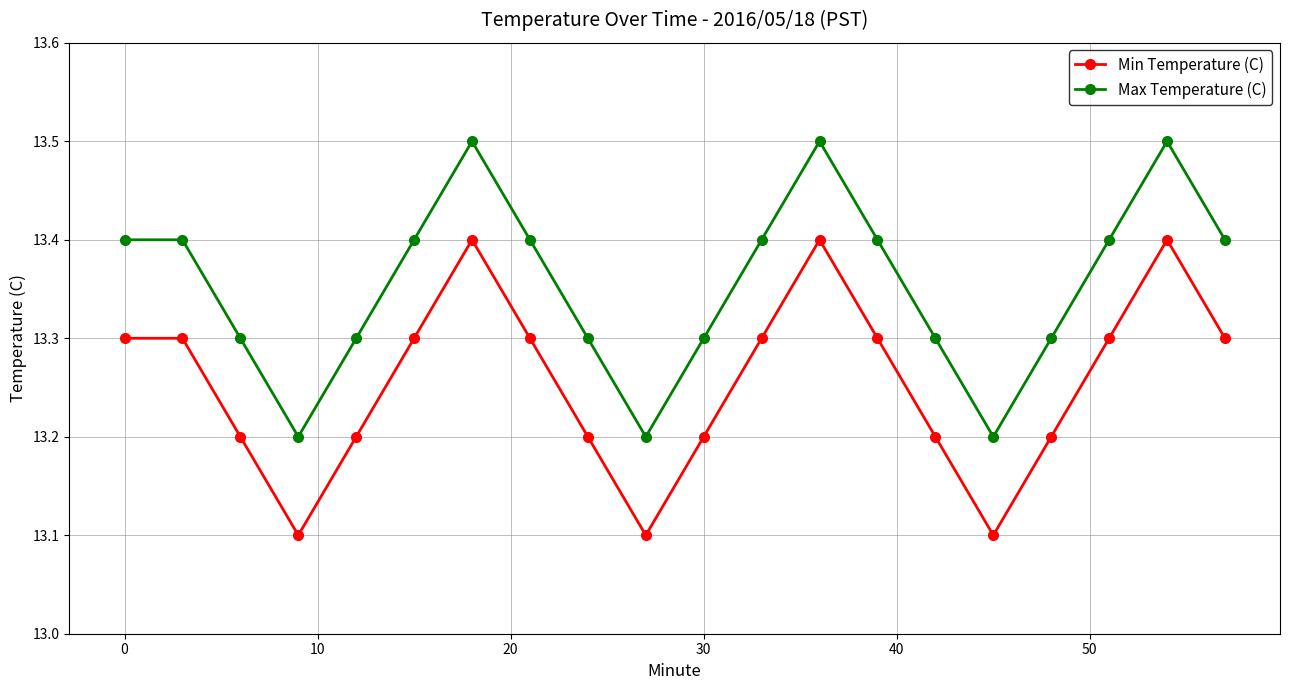

Count the Min Temperature (C) values in the range 13 to 14.

20